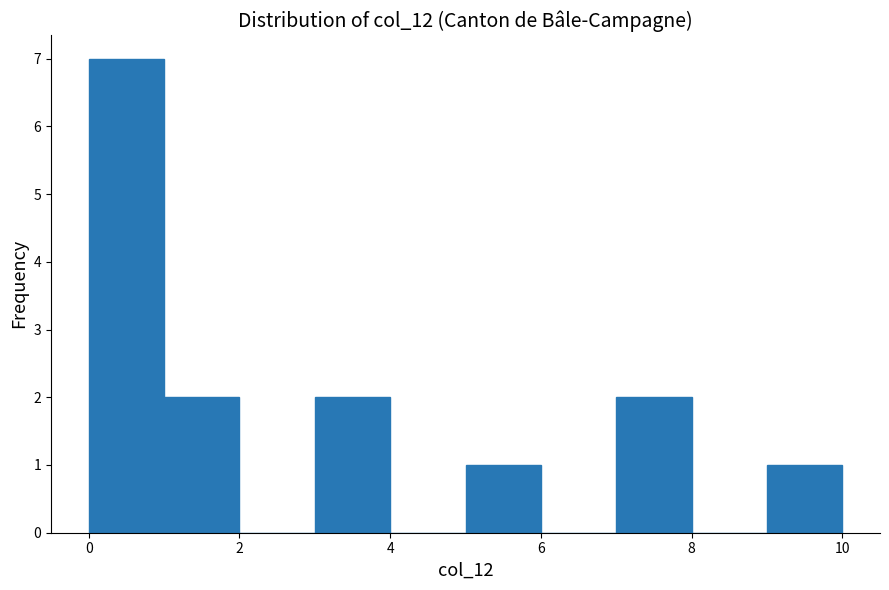

Reading left to right, list every bar in this chart as the range it spans on the x-axis followed by its height. The values are not printed on the chart, so give them approximately, as read against the axis.

0 to 1: 7
1 to 2: 2
2 to 3: 0
3 to 4: 2
4 to 5: 0
5 to 6: 1
6 to 7: 0
7 to 8: 2
8 to 9: 0
9 to 10: 1